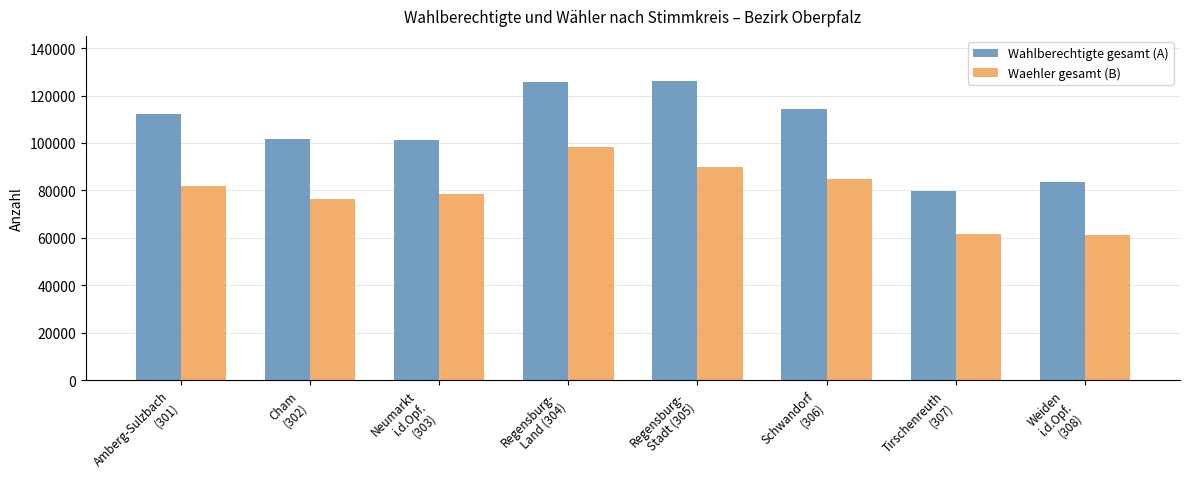

Does the chart contain any negative values?

No